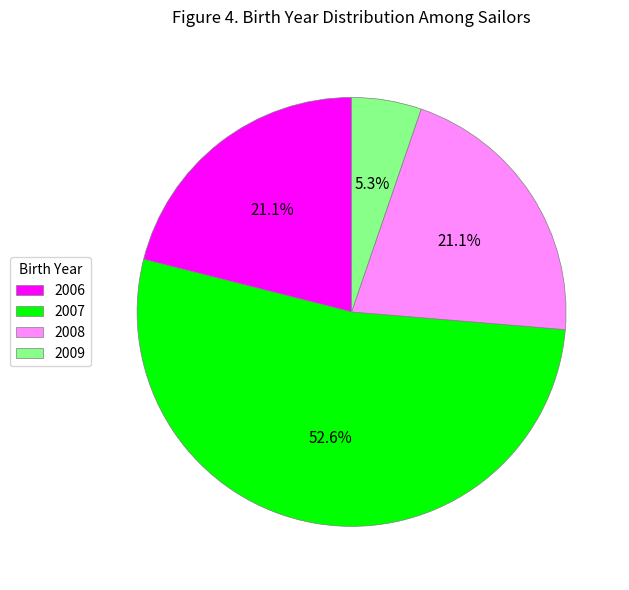

To the nearest percent, what percentage of the pie is 2008?

21%